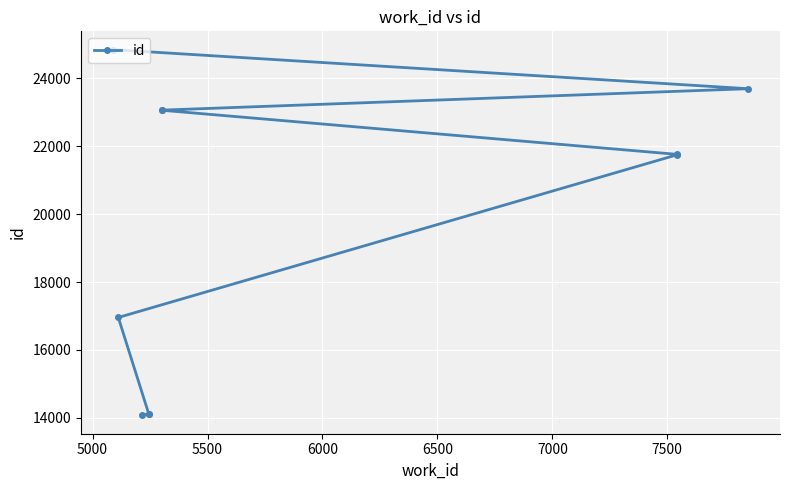

What is the ratio of the value at 6000 to the value at 6500?

0.8